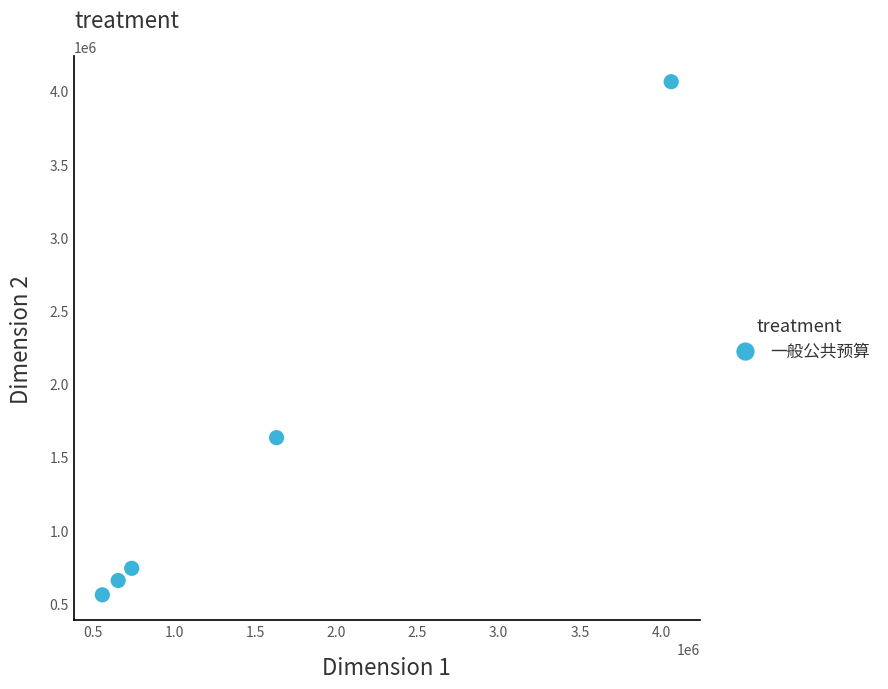

What is the average X value?

1529516.7